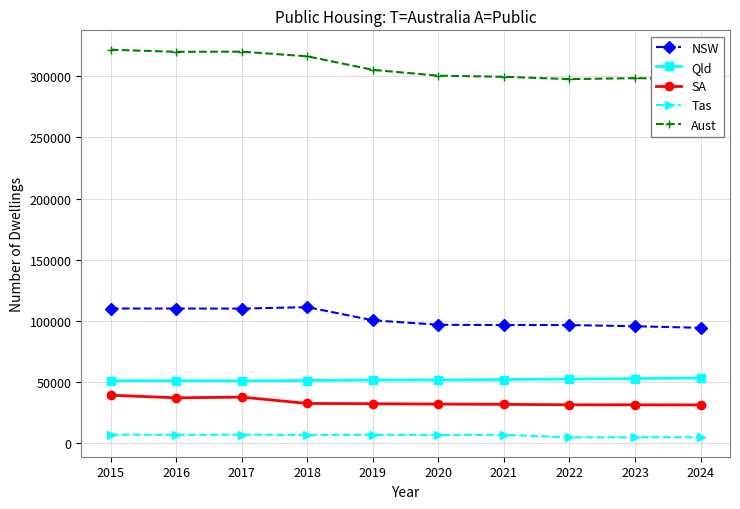

What is the total value across all series at 2021?

487412